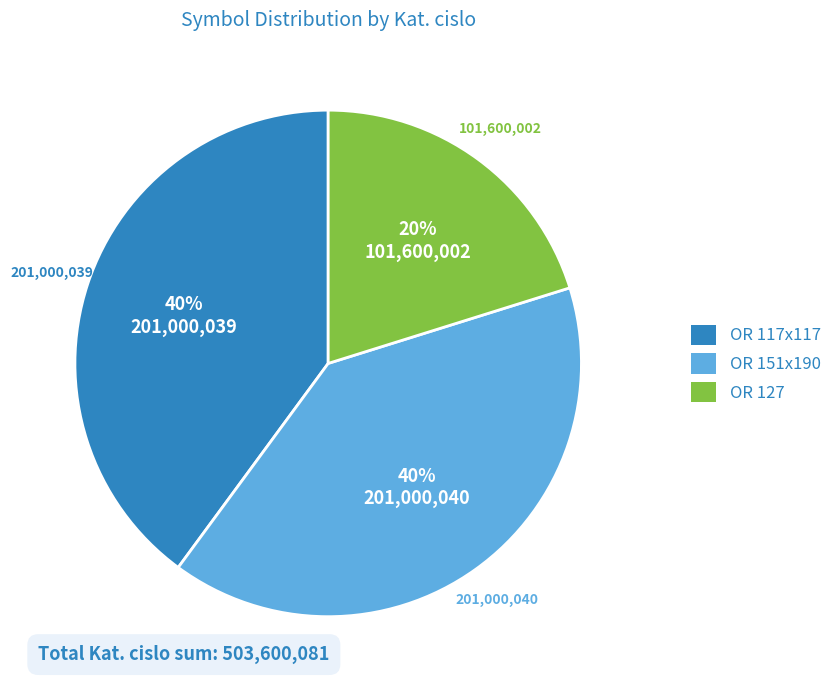

What is the ratio of the value at OR 151x190 to the value at OR 117x117?

1.0